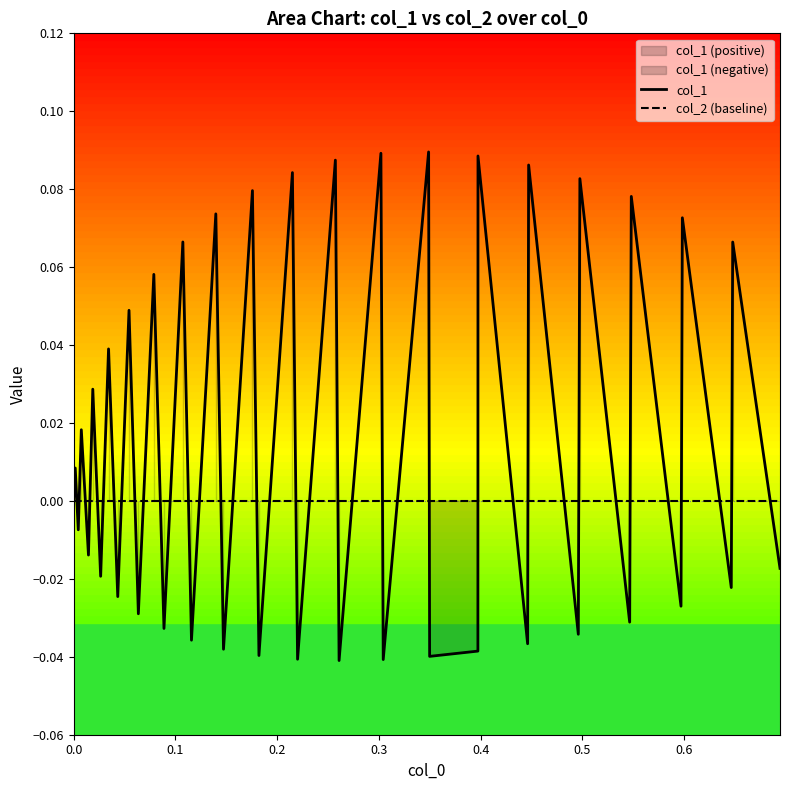

How many distinct data groups are displayed?

2